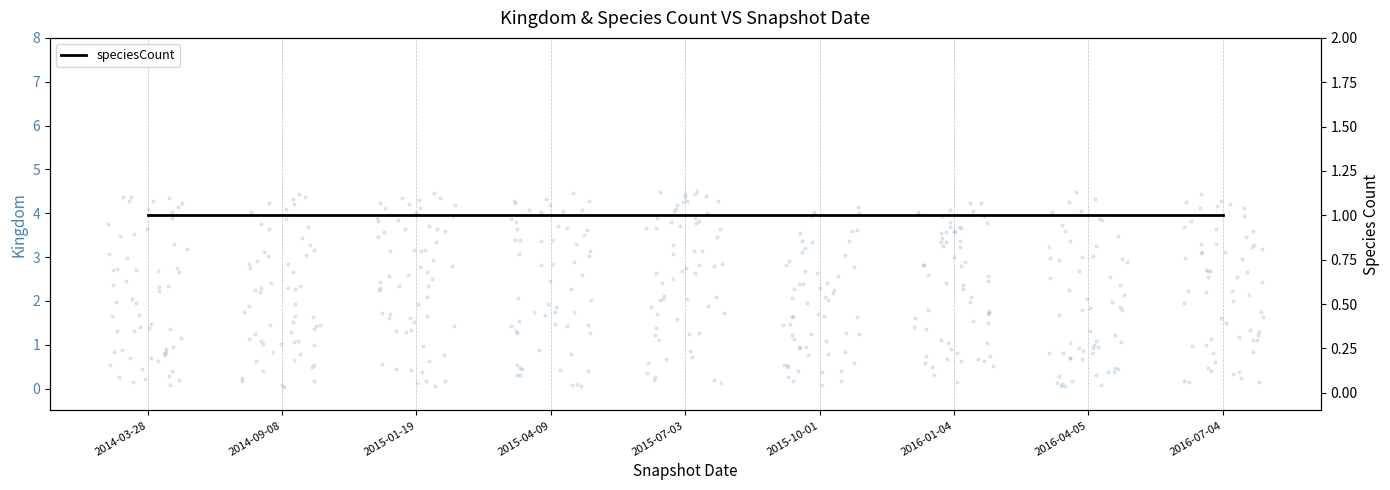

Which series contains the lowest Y value?

speciesCount